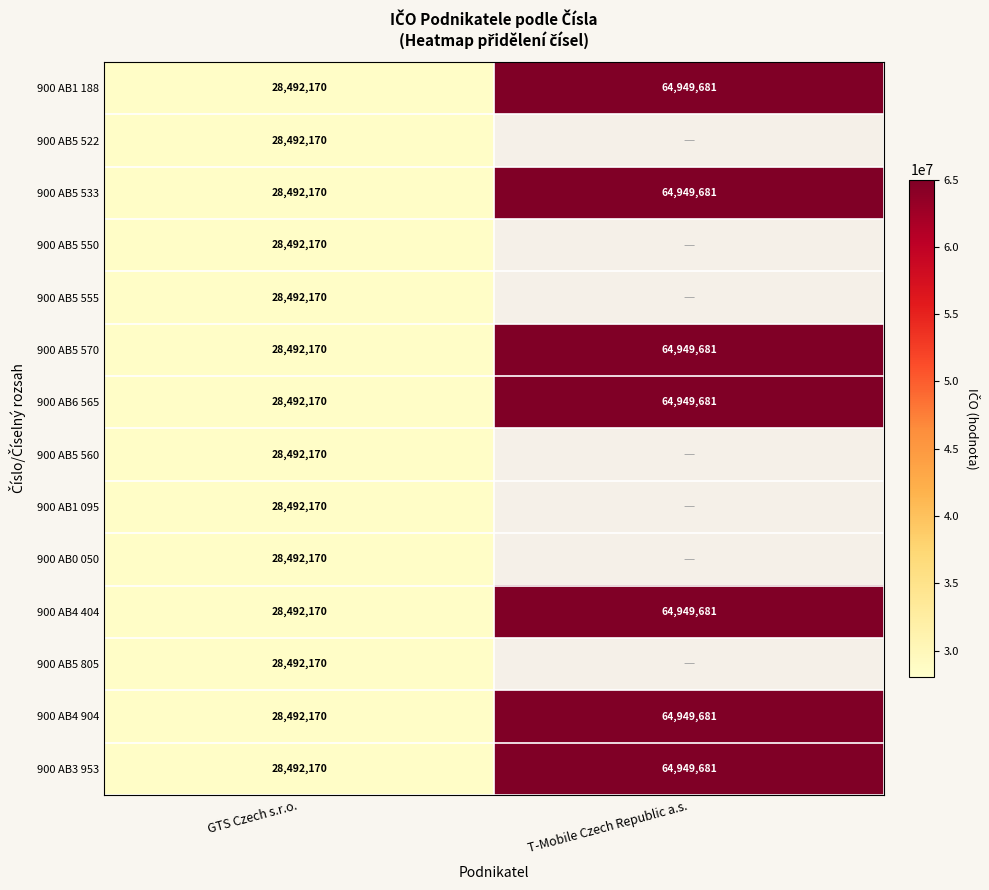

The 900 AB5 570 series shows 34300958 at T-Mobile Czech Republic a.s.. True or false?

False